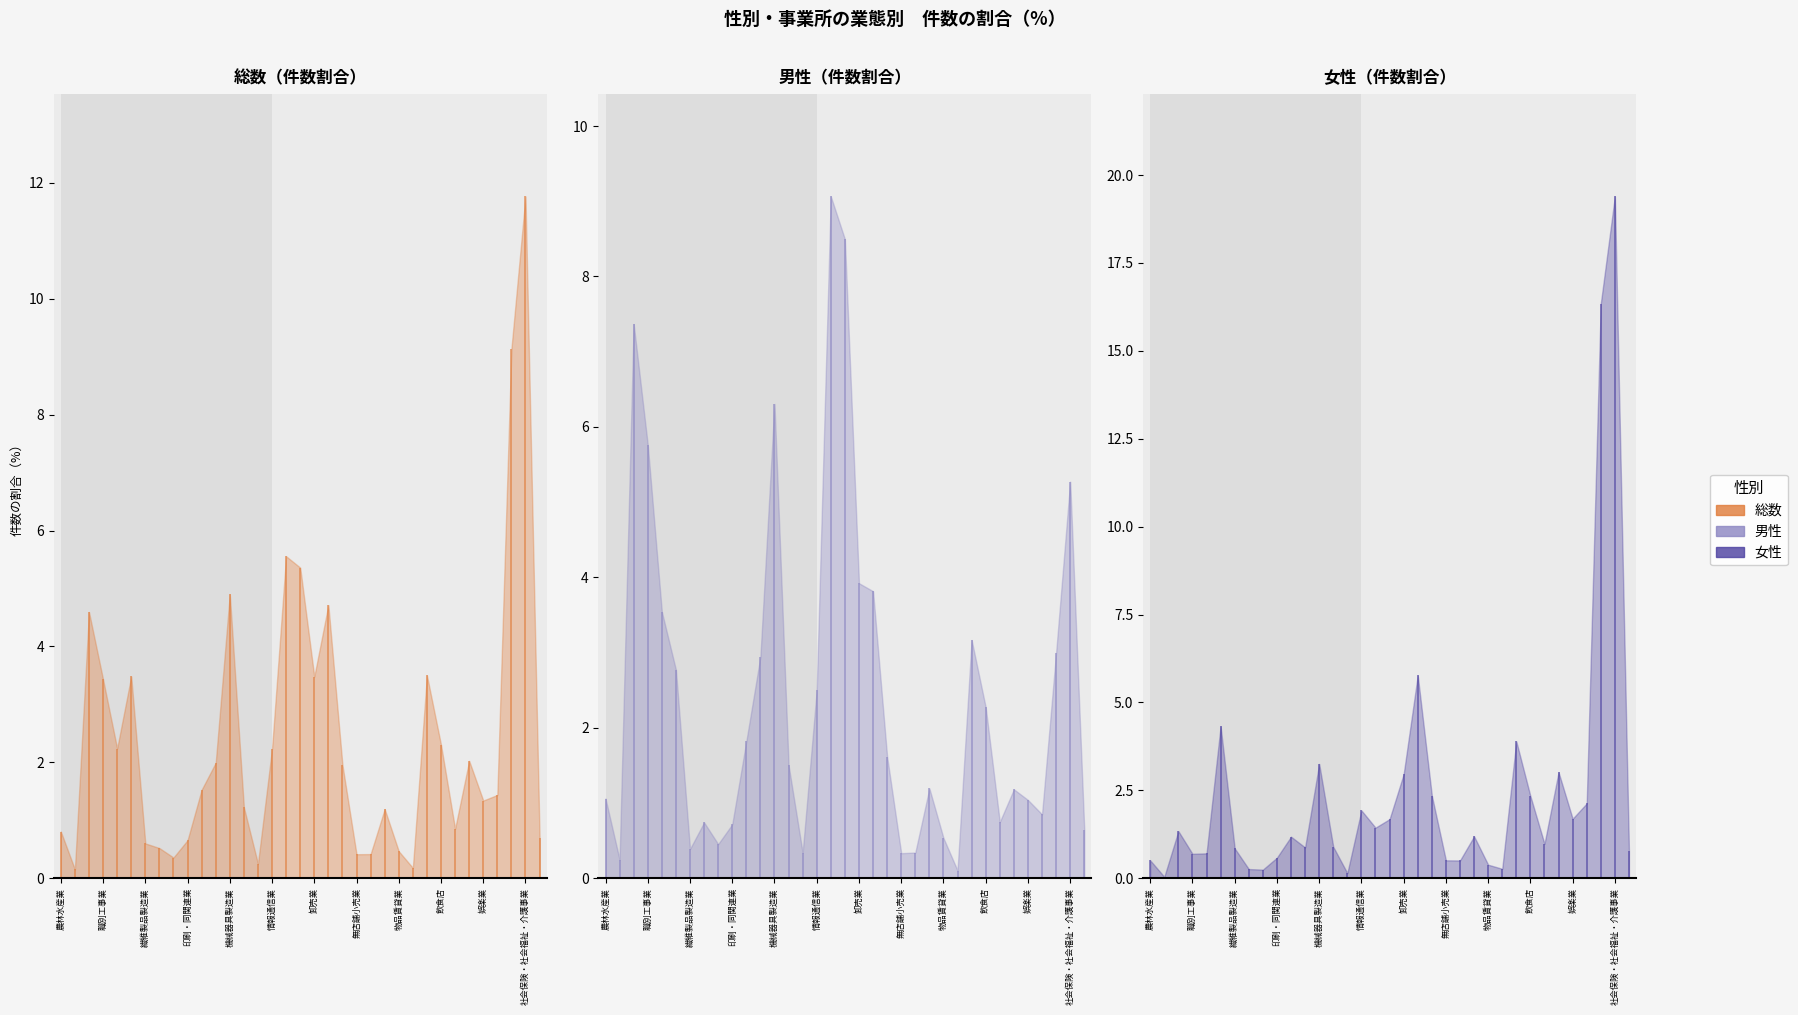

The 女性（件数割合） series shows 0.7 at 農林水産業. True or false?

False